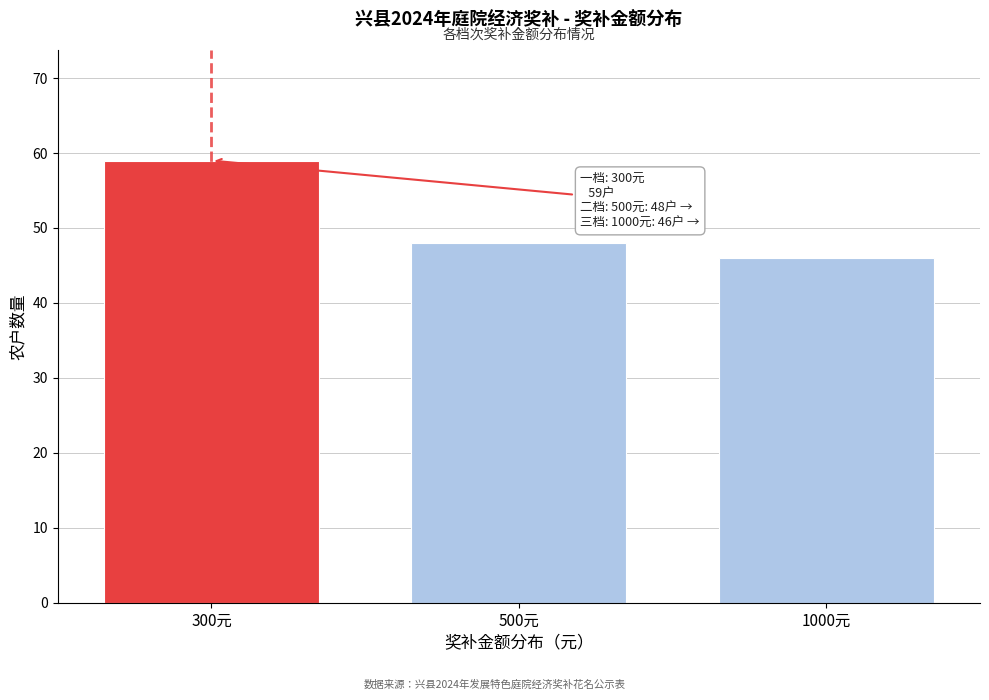

Reading left to right, transcribe all the data shown in this chart.

59	48	46